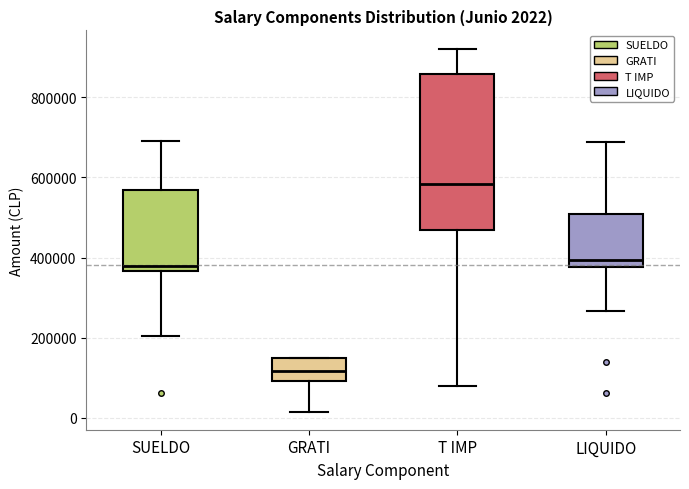

Comparing the boxes themselves (not the whiskers), which one is the tallest?

T IMP